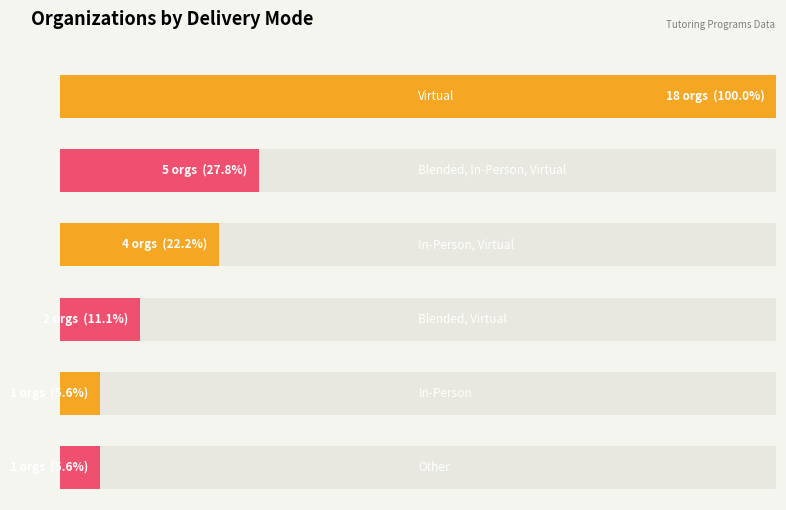

What is the sum of all values?

31